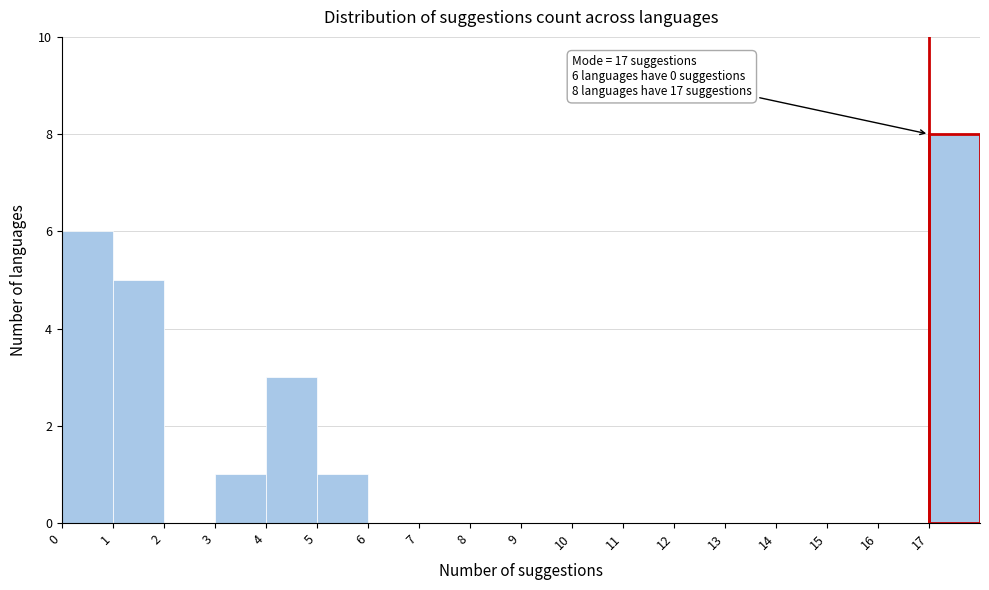

Which range on the x-axis has the tallest bar?

17 to 18